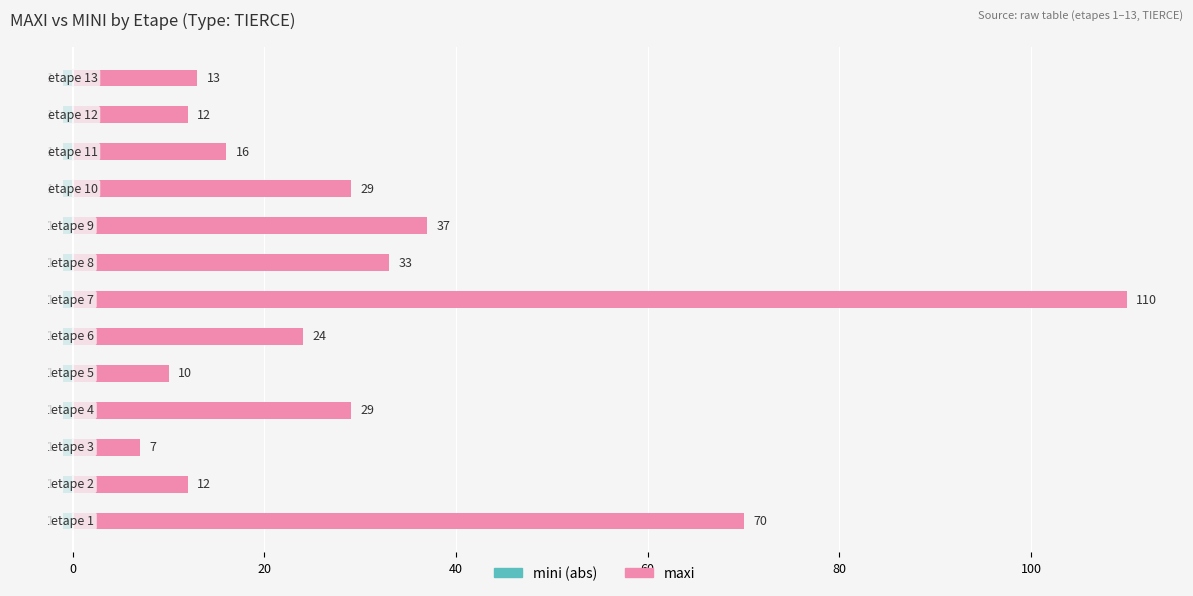

List the series in order of their peak value, highest first.

maxi, mini (abs)